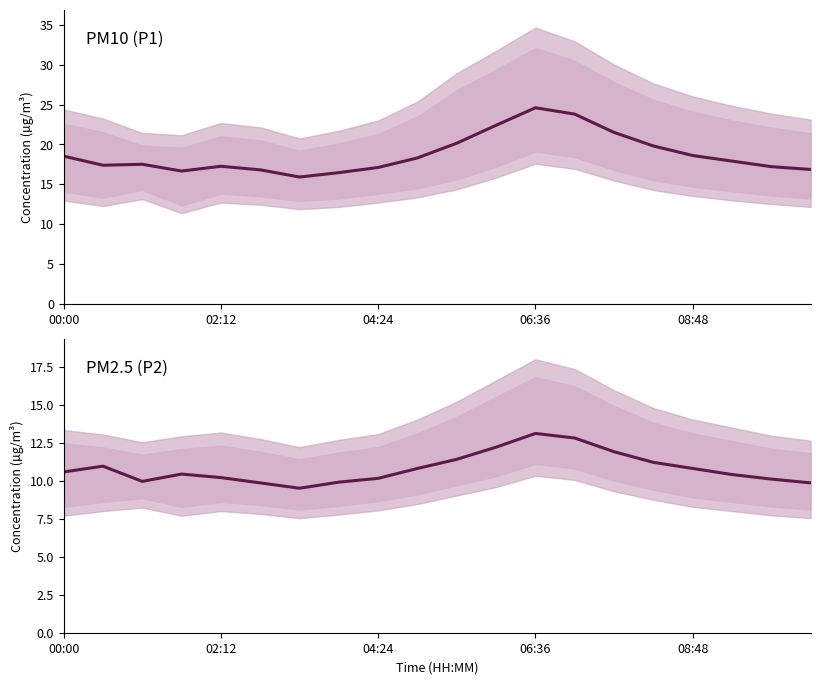

What is the minimum value for P1?

15.9